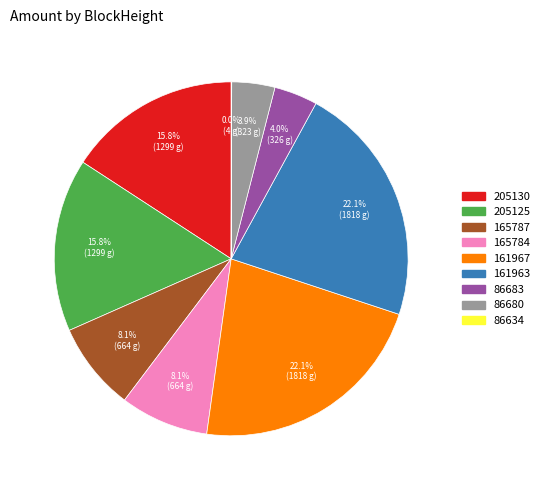

What is the total percentage of 205130 and 161963?

37.9%